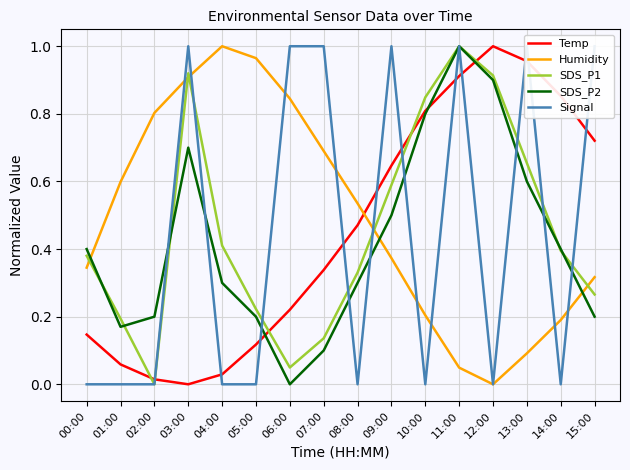

At which category does the chart reach its minimum across all series?

03:00